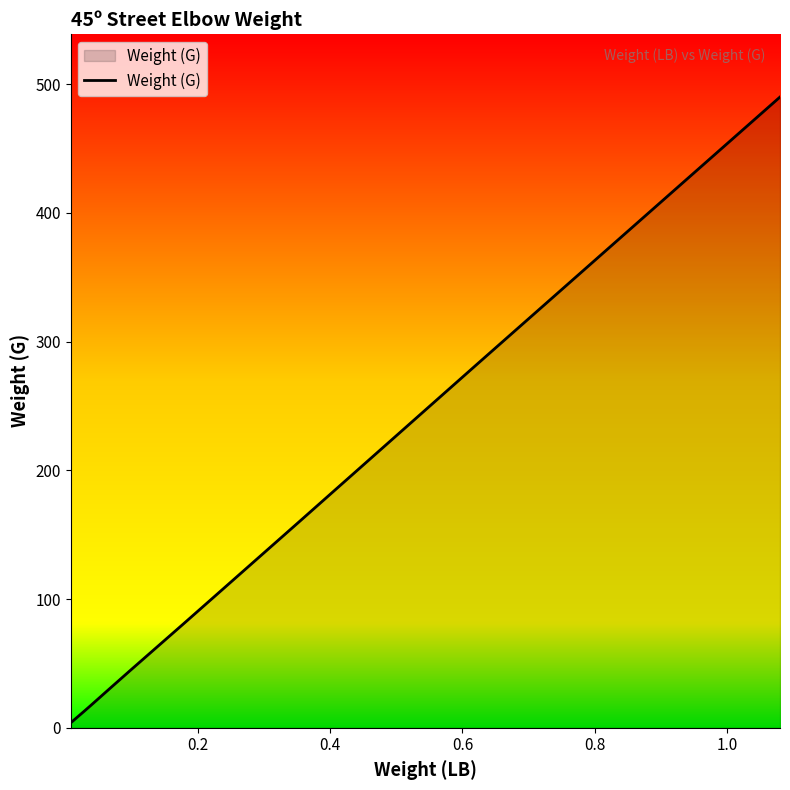

How many lines are shown in the chart?

1